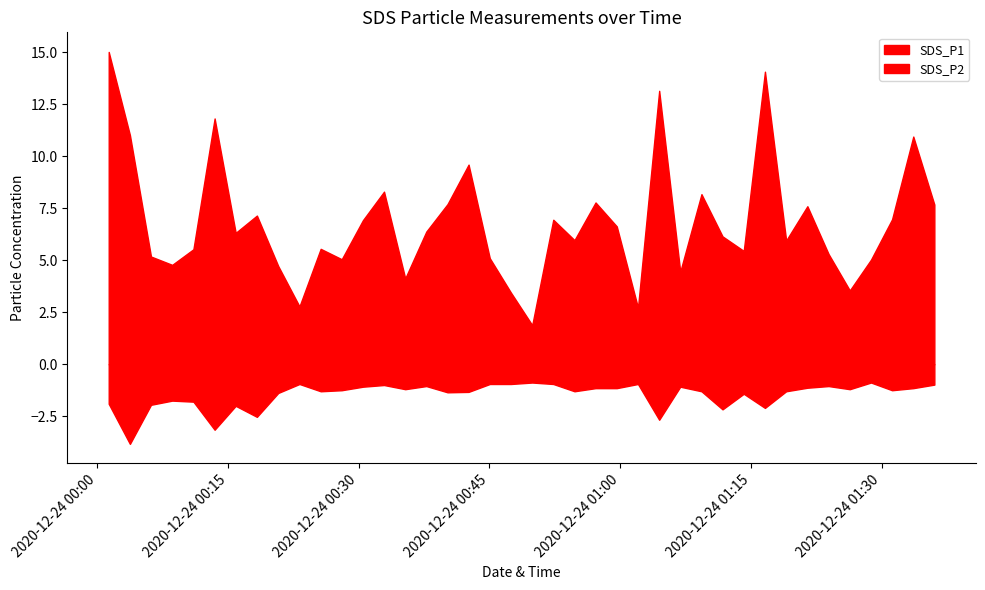

Which has a higher value, 6 or 36?

6